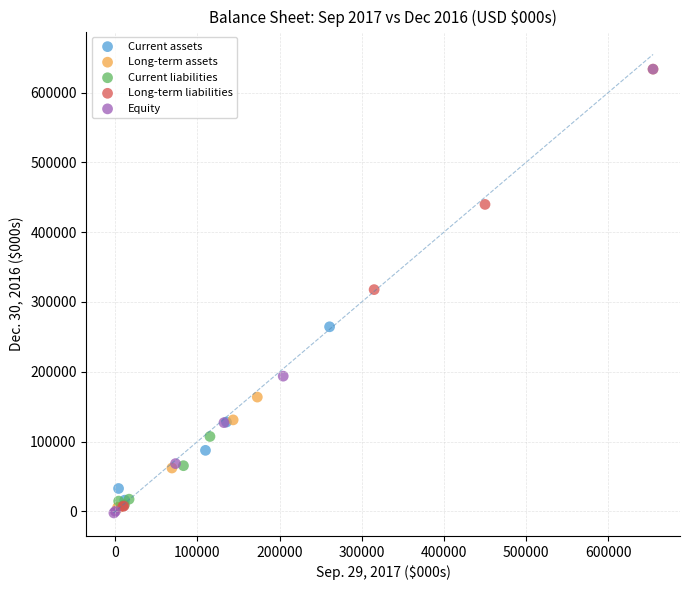

What are all the series names shown in the legend?

Current assets, Long-term assets, Current liabilities, Long-term liabilities, Equity